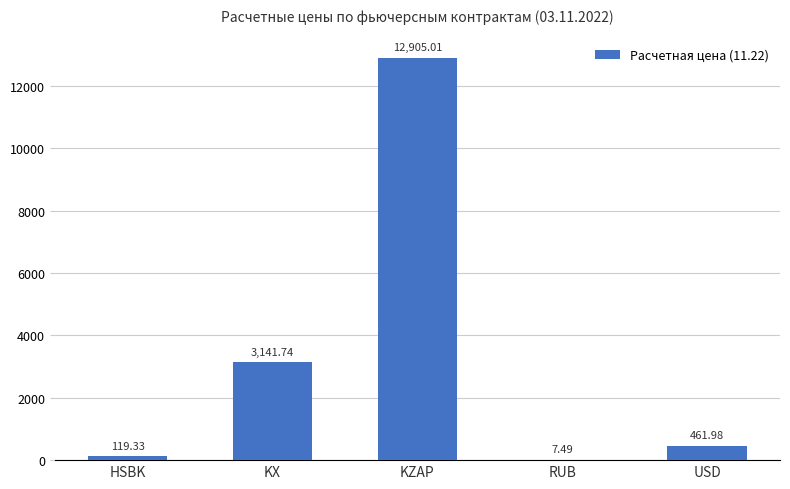

What is the change in value from HSBK to RUB?

-111.8